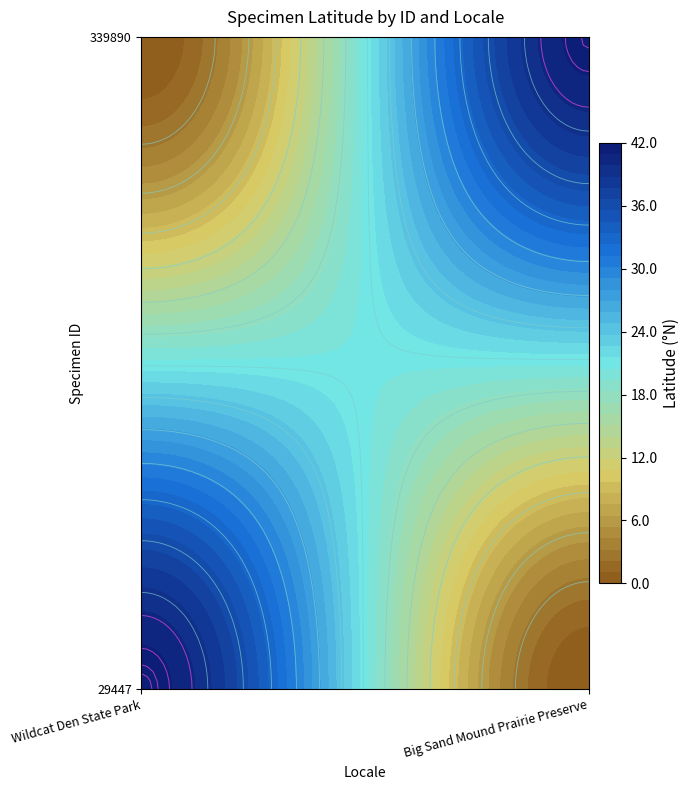

What is the difference between the maximum and minimum values in the 339890 series?

41.3